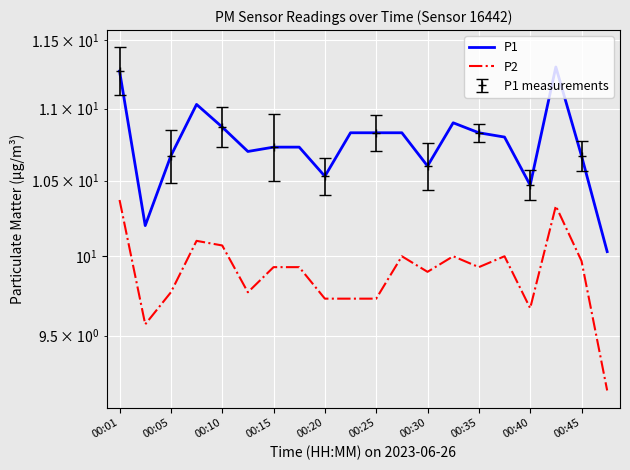

At how many categories does at least one series exceed 10?

20